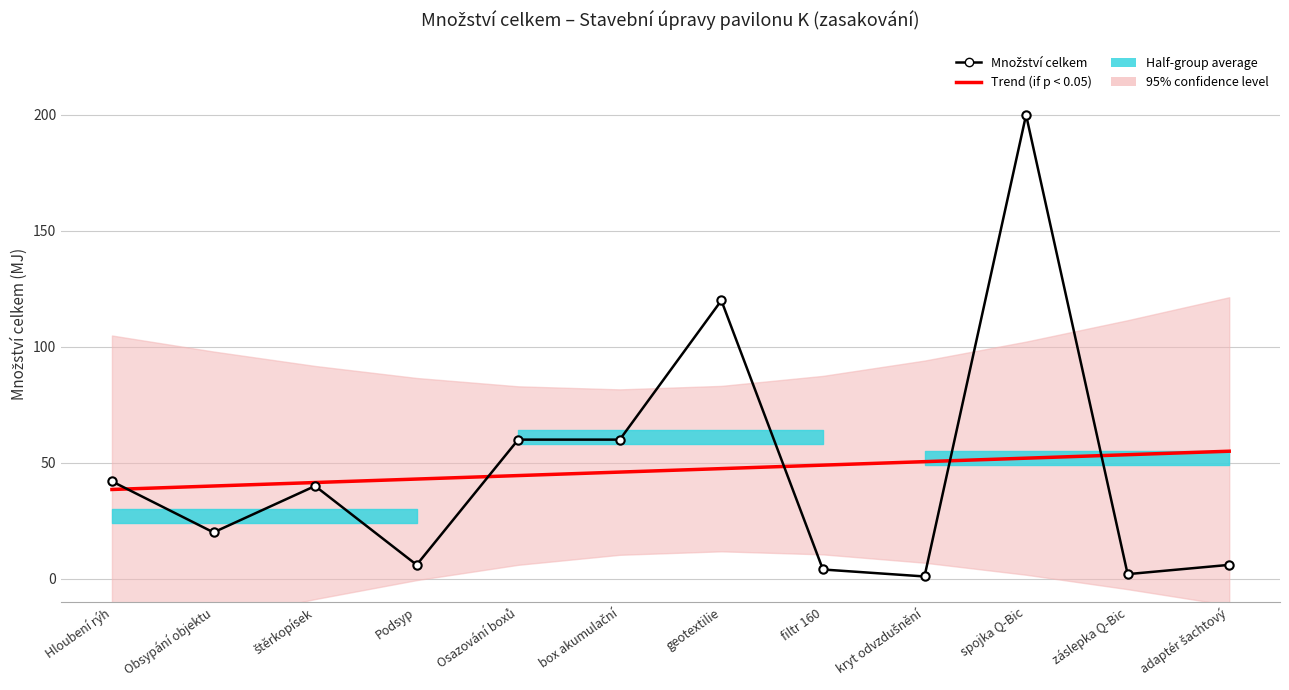

What is the average value of the Trend (if p < 0.05) series?

46.7